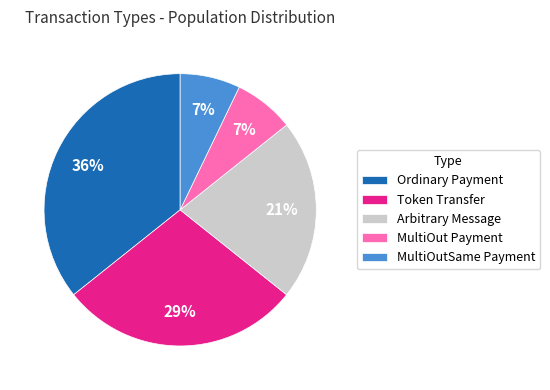

To the nearest percent, what is the combined percentage of Arbitrary Message and Ordinary Payment?

57%